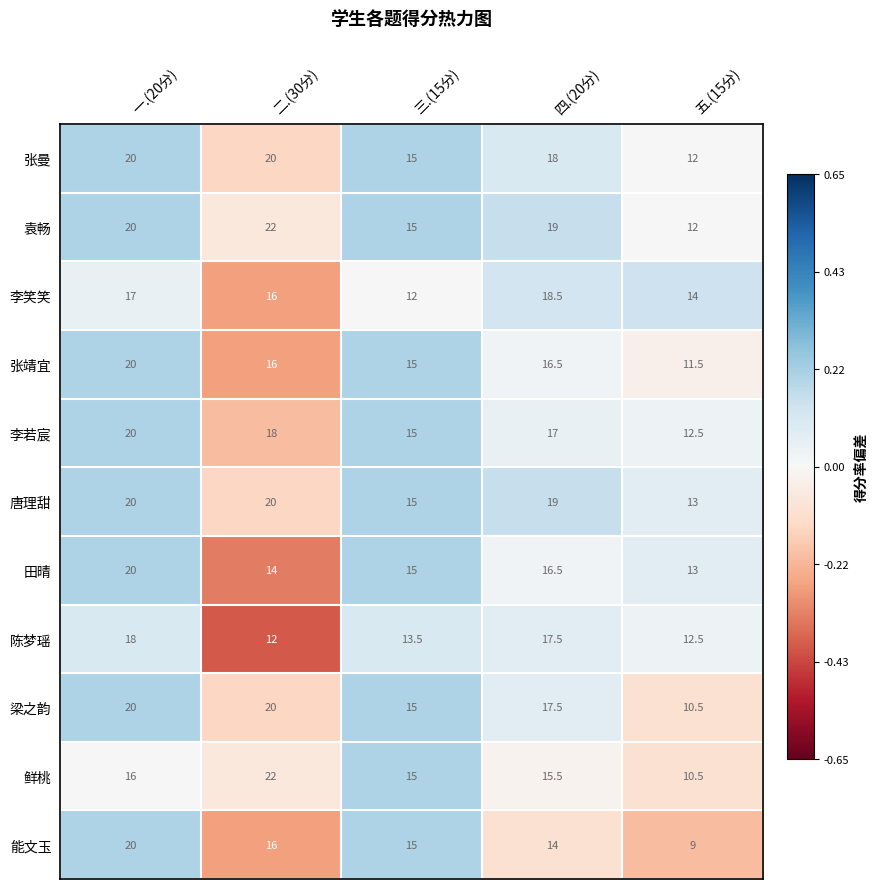

Where is 鲜桃 nearest to the value 16?

一.(20分)